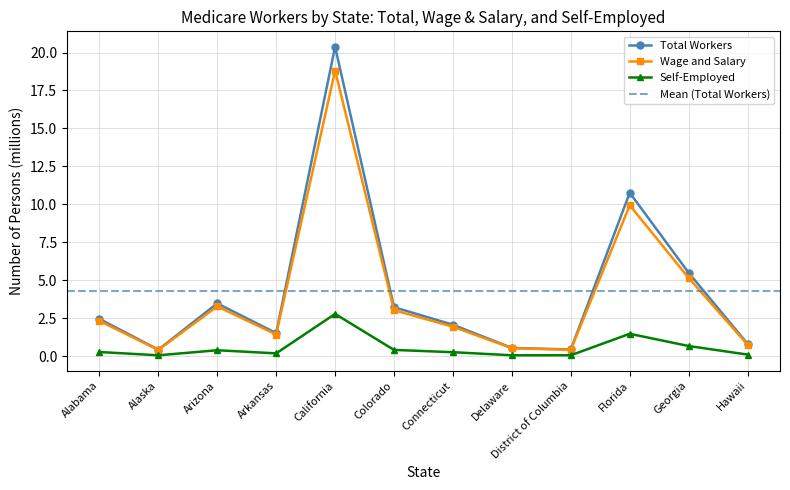

True or false: Wage and Salary has more than 2 interior local peaks.

True